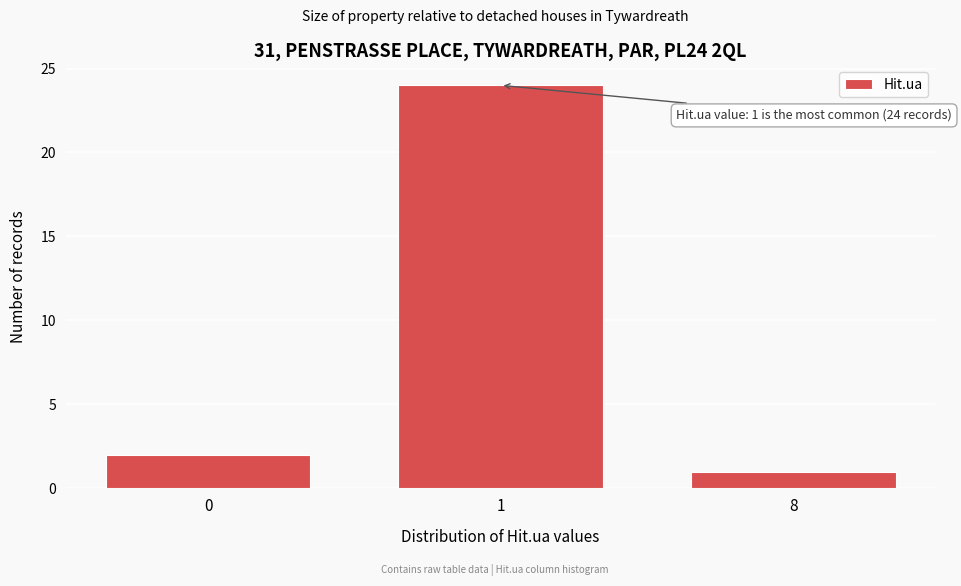

Reading right to left, transcribe all the data shown in this chart.

1	24	2